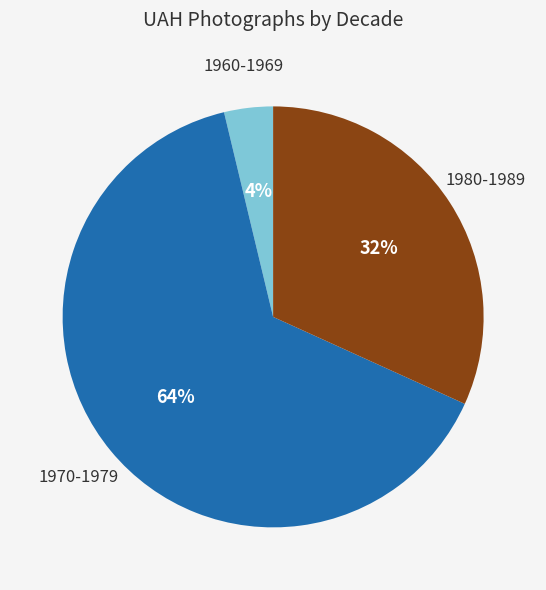

To the nearest percent, what is the average slice percentage?

33%